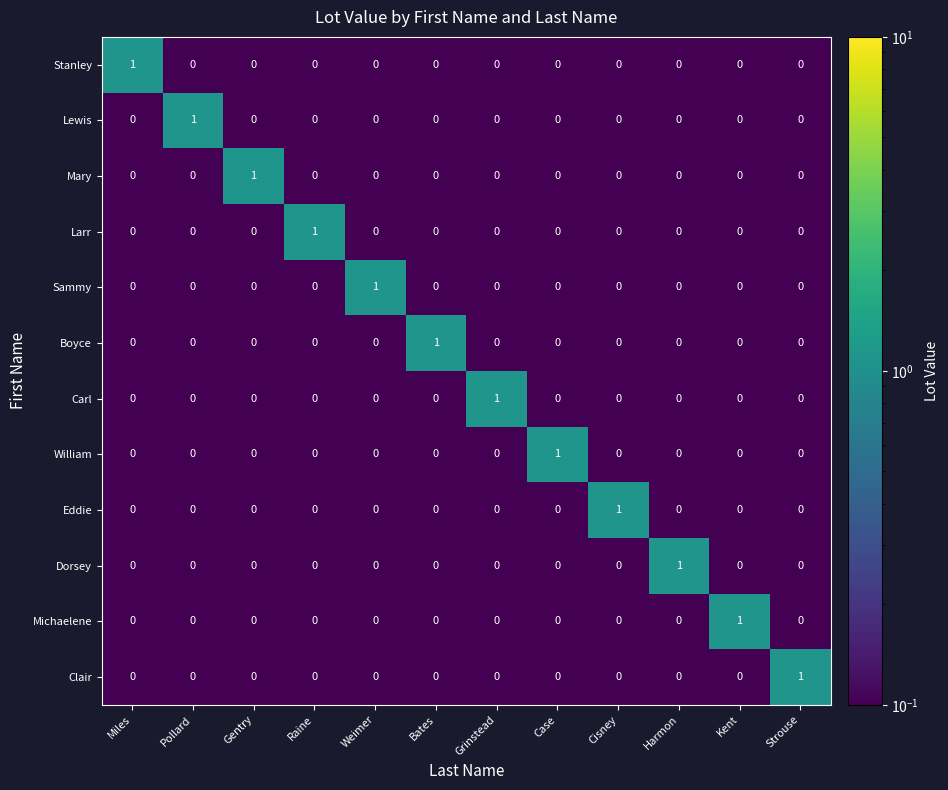

The Michaelene series shows 1 at Raine. True or false?

False